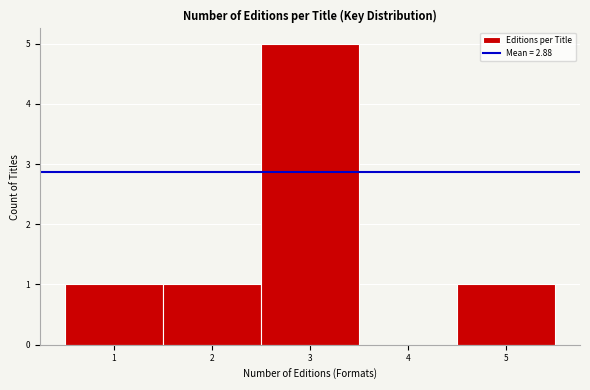

Which range on the x-axis has the tallest bar?

2.5 to 3.5